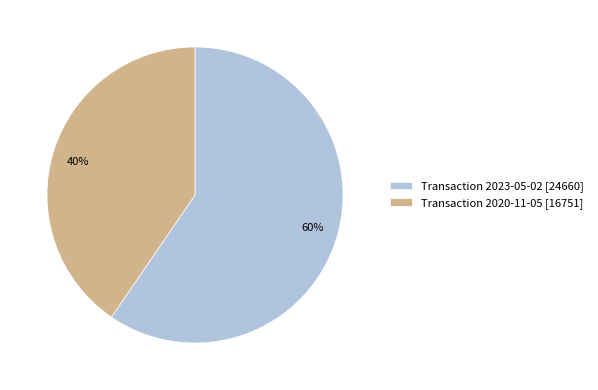

Which category has the smallest portion of the pie?

Transaction 2020-11-05 [16751]